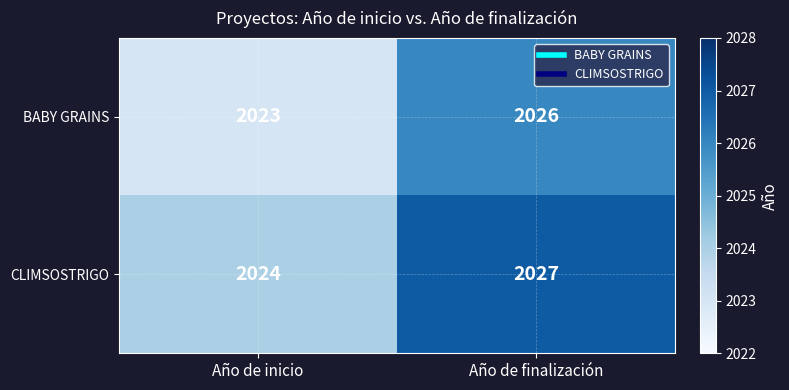

Reading left to right, list all the values displayed in this chart.

BABY GRAINS: 2023	2026
CLIMSOSTRIGO: 2024	2027